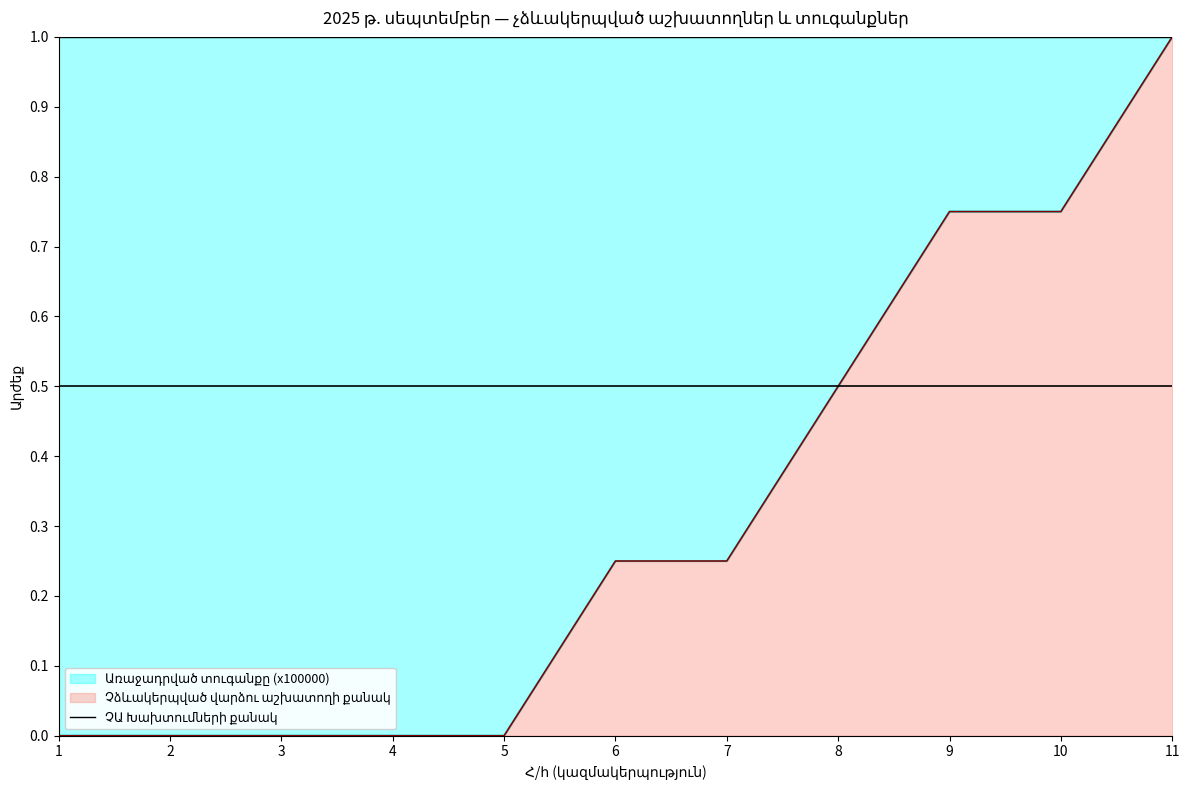

Which series has the largest range (max minus min)?

Չձևակերպված վարձու աշխատողի քանակ